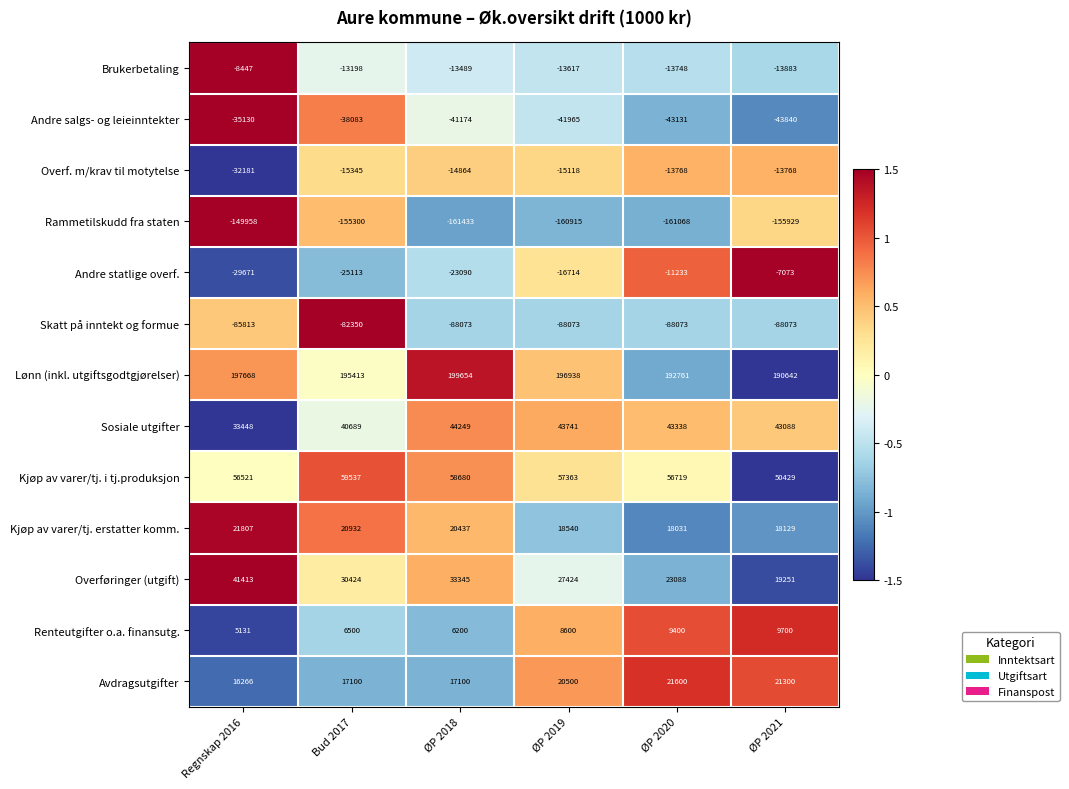

How many distinct data groups are displayed?

13